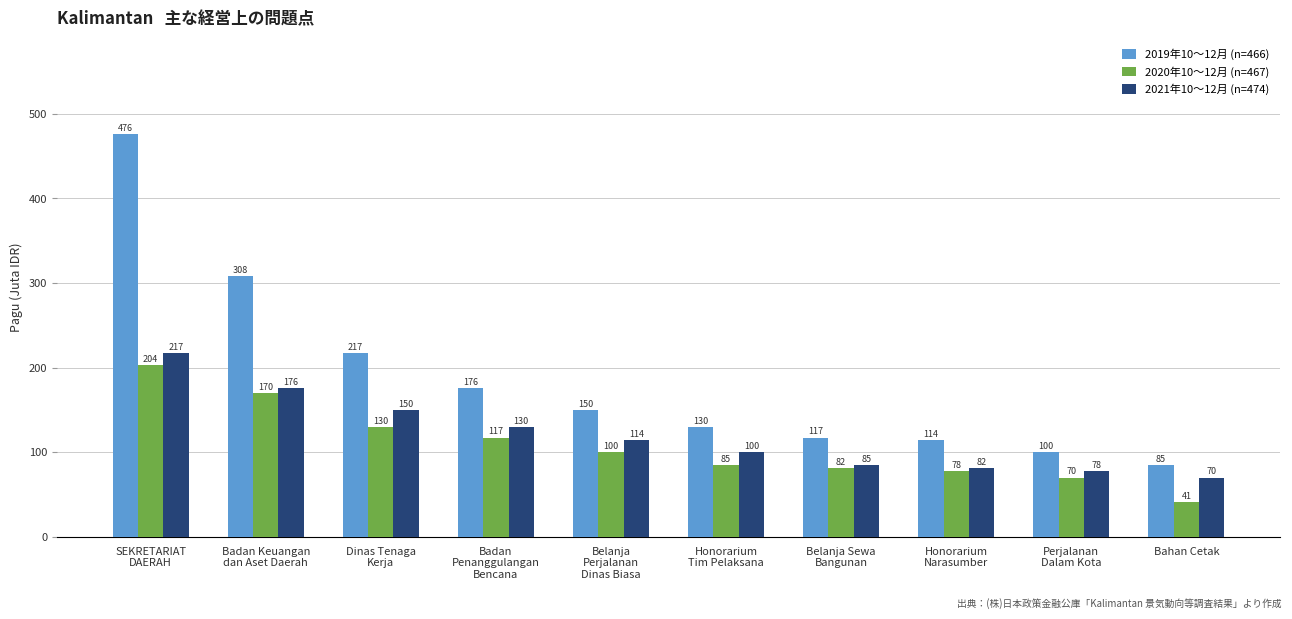

At Honorarium
Narasumber, list the series in order from smallest to largest.

2020年10〜12月 (n=467), 2021年10〜12月 (n=474), 2019年10〜12月 (n=466)